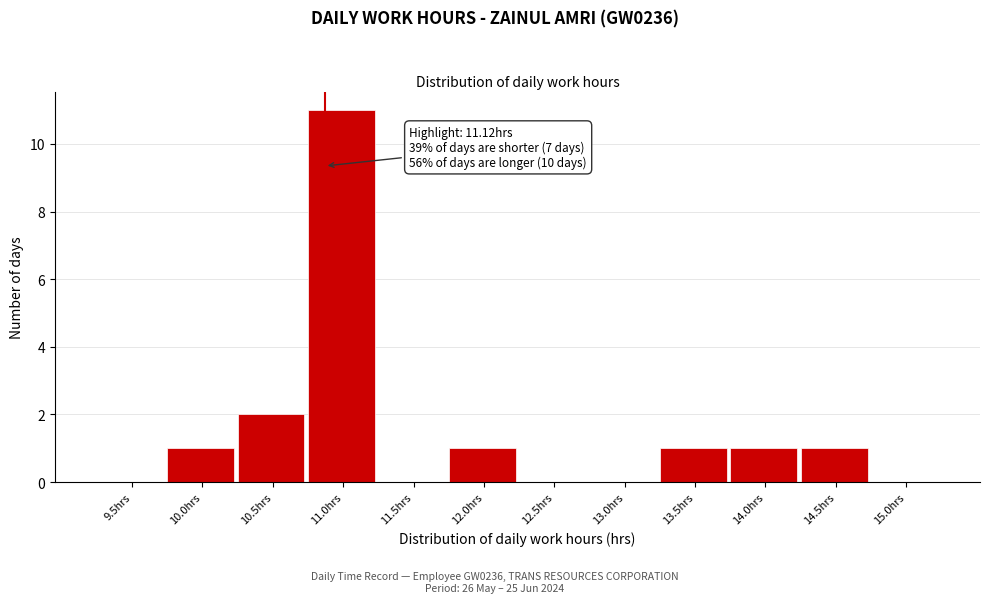

Reading left to right, what are all the values shown in this chart?

9.5hrs=0	10.0hrs=1	10.5hrs=2	11.0hrs=11	11.5hrs=0	12.0hrs=1	12.5hrs=0	13.0hrs=0	13.5hrs=1	14.0hrs=1	14.5hrs=1	15.0hrs=0